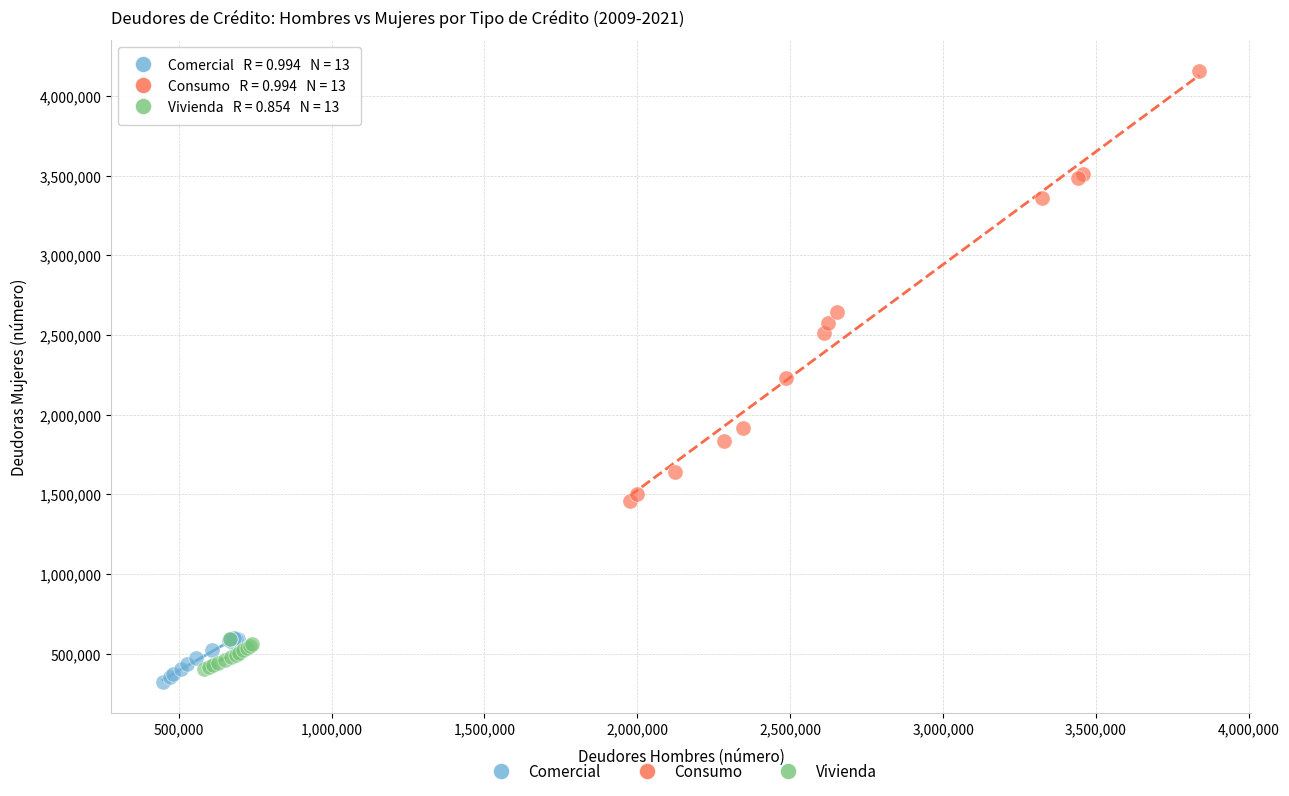

Which series reaches the maximum Y coordinate?

Consumo